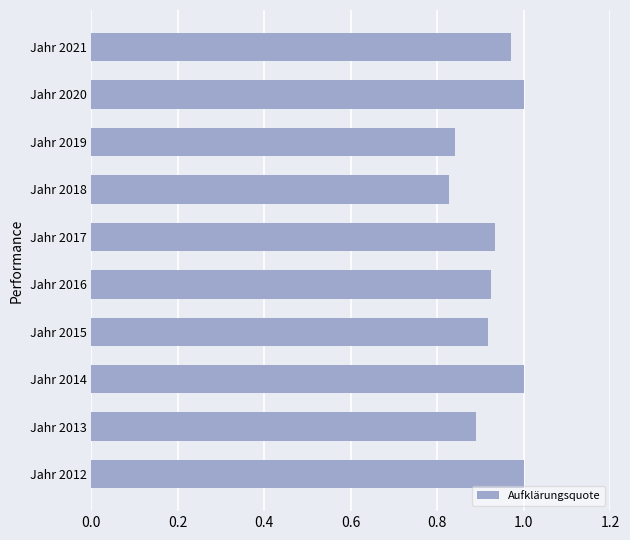

What is the sum of all values?

9.3